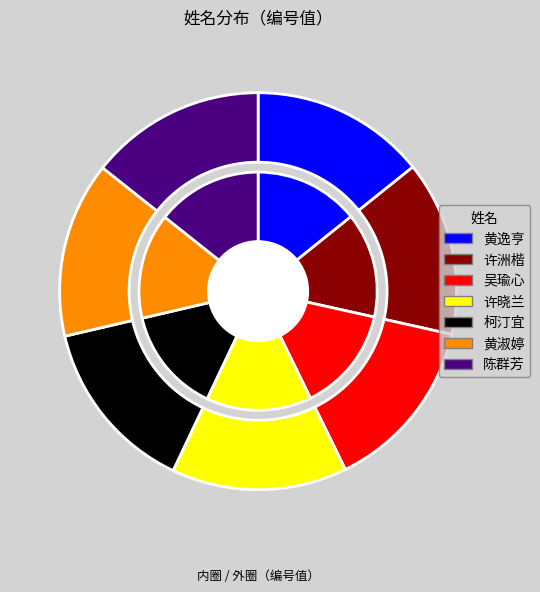

To the nearest percent, what is the average slice percentage?

14%